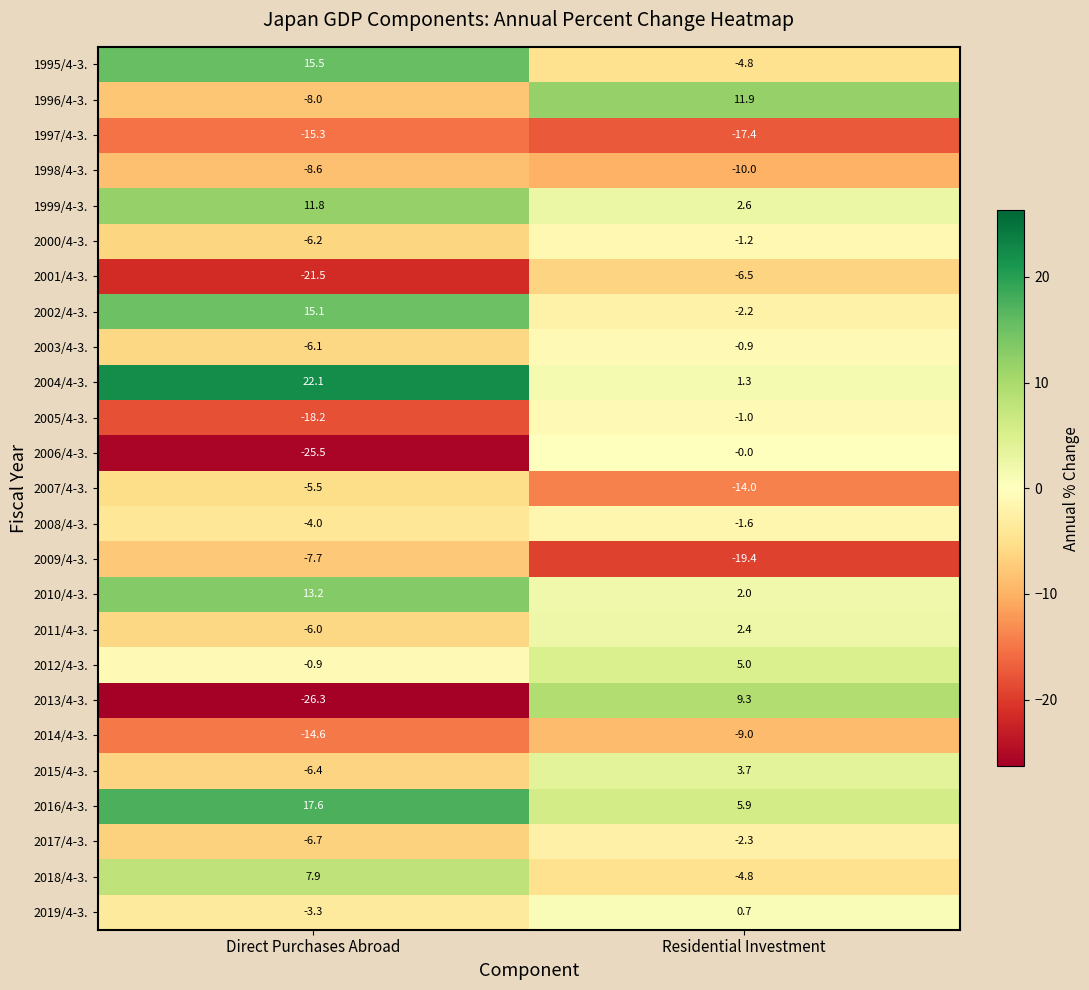

Where is 1997/4-3. nearest to the value -16?

Direct Purchases Abroad